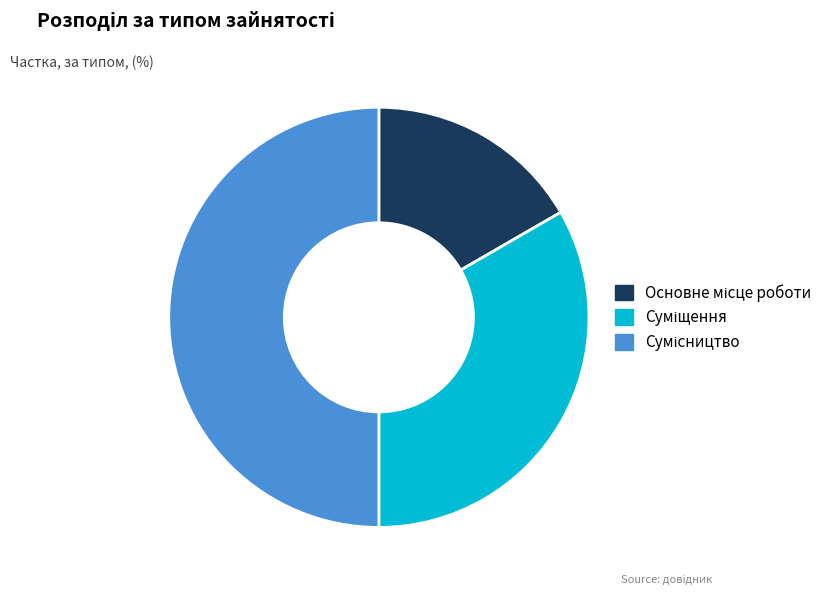

Count the number of slices in the pie.

3